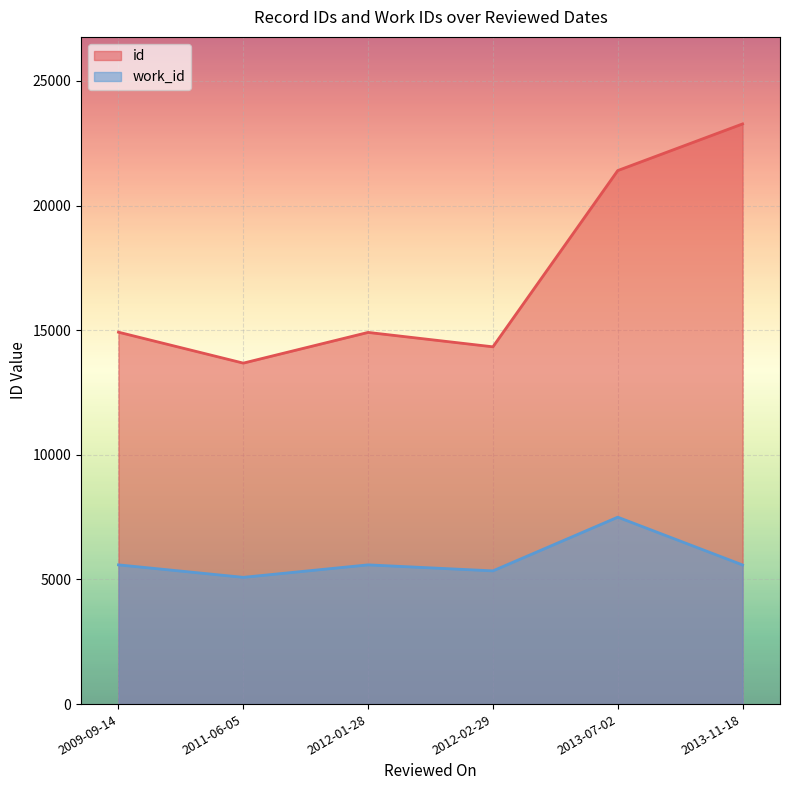

The value of work_id at 2013-07-02 is 3109. True or false?

False